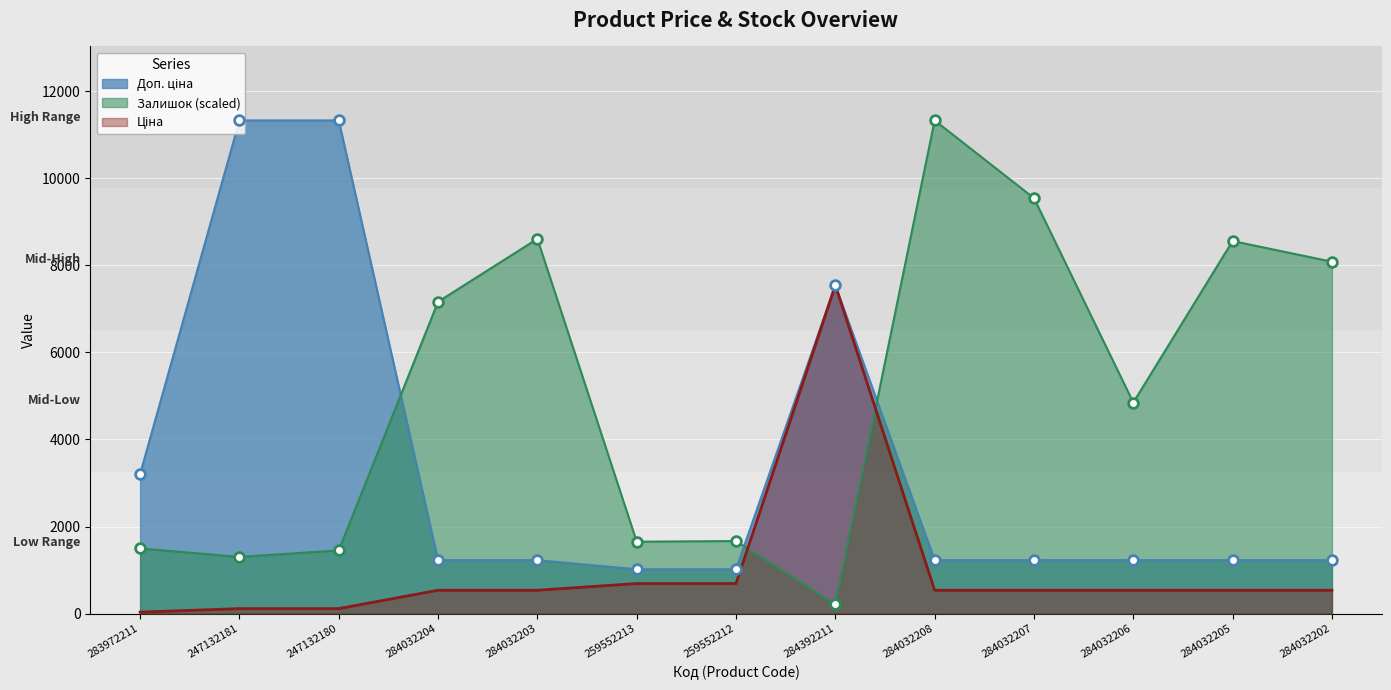

Which series has the largest total across all categories?

Залишок (scaled)